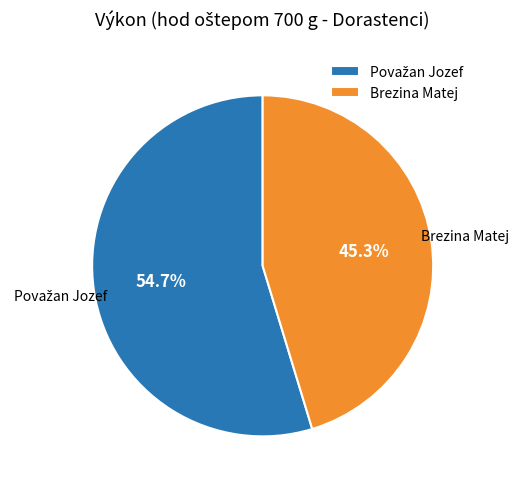

What percentage is NOT represented by Brezina Matej?

54.7%